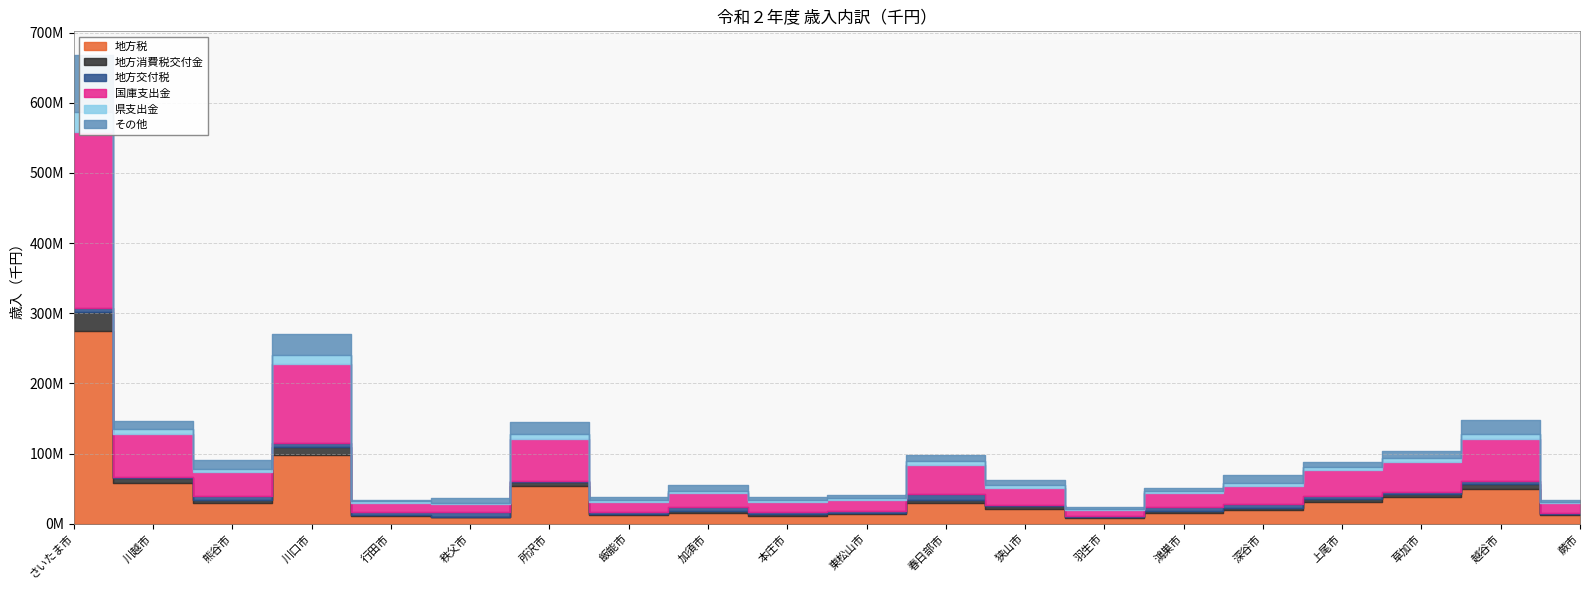

What is the total value across all series at 春日部市?

97464800